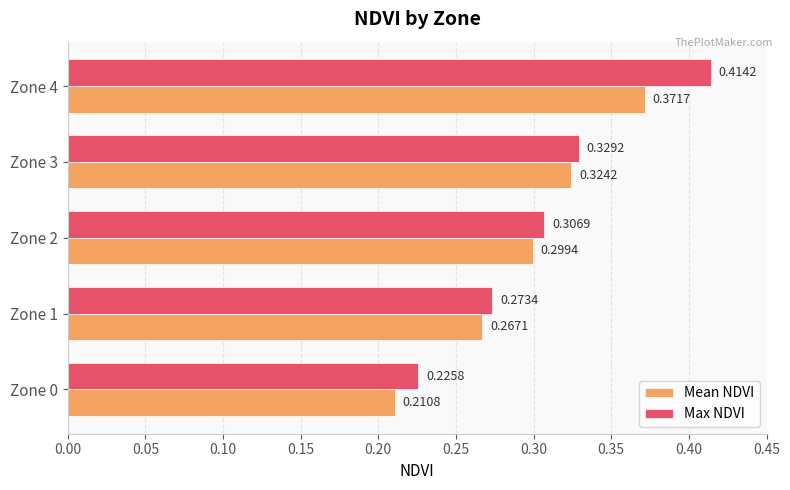

What is the sum of all Max NDVI values?

1.5